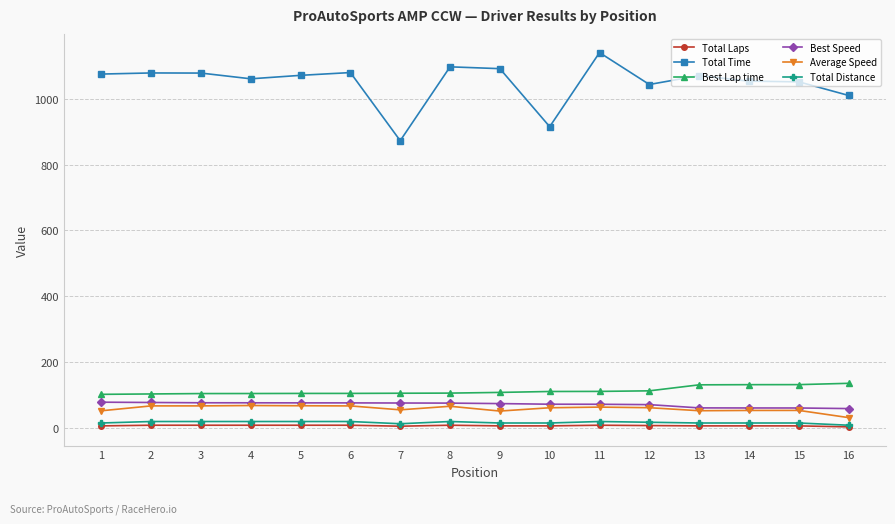

Which series changed the most between 10 and 14?

Total Time